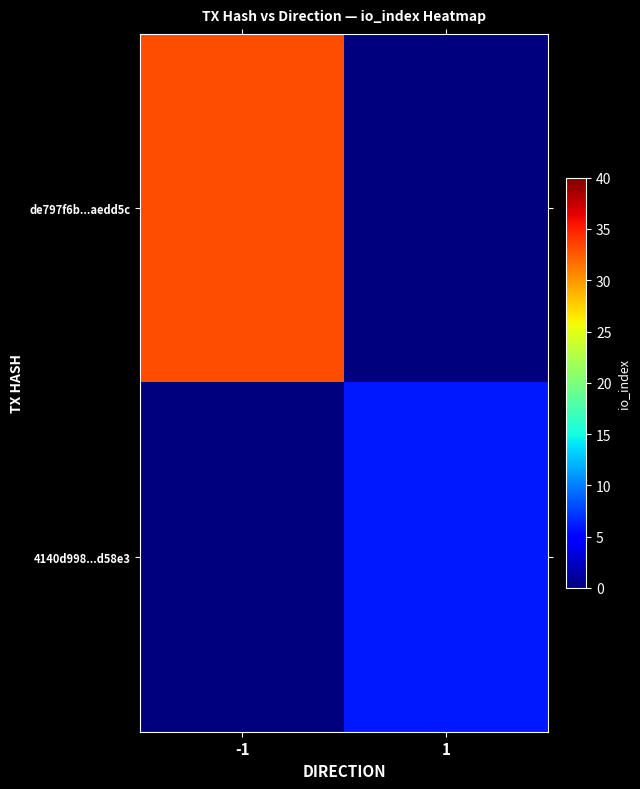

Reading left to right, what are all the values shown in this chart?

de797f6b...aedd5c: -1=33	1=0
4140d998...d58e3: -1=0	1=6